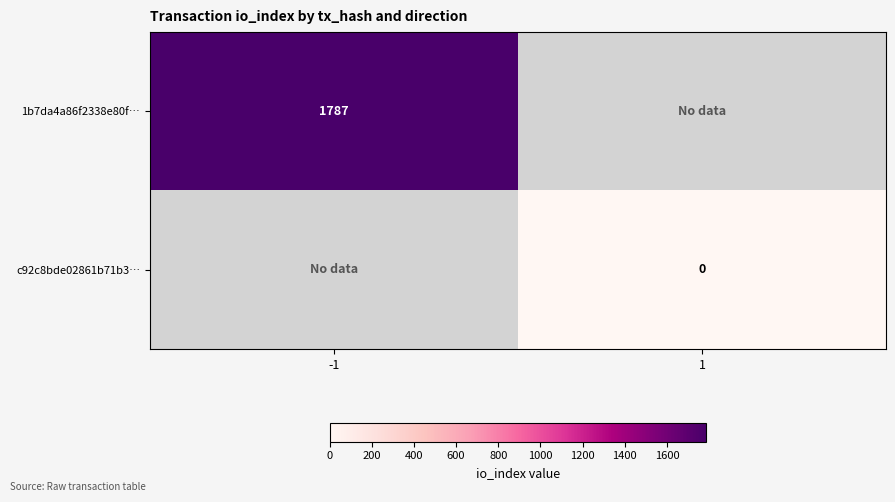

Which has a higher value, 1 or -1?

-1